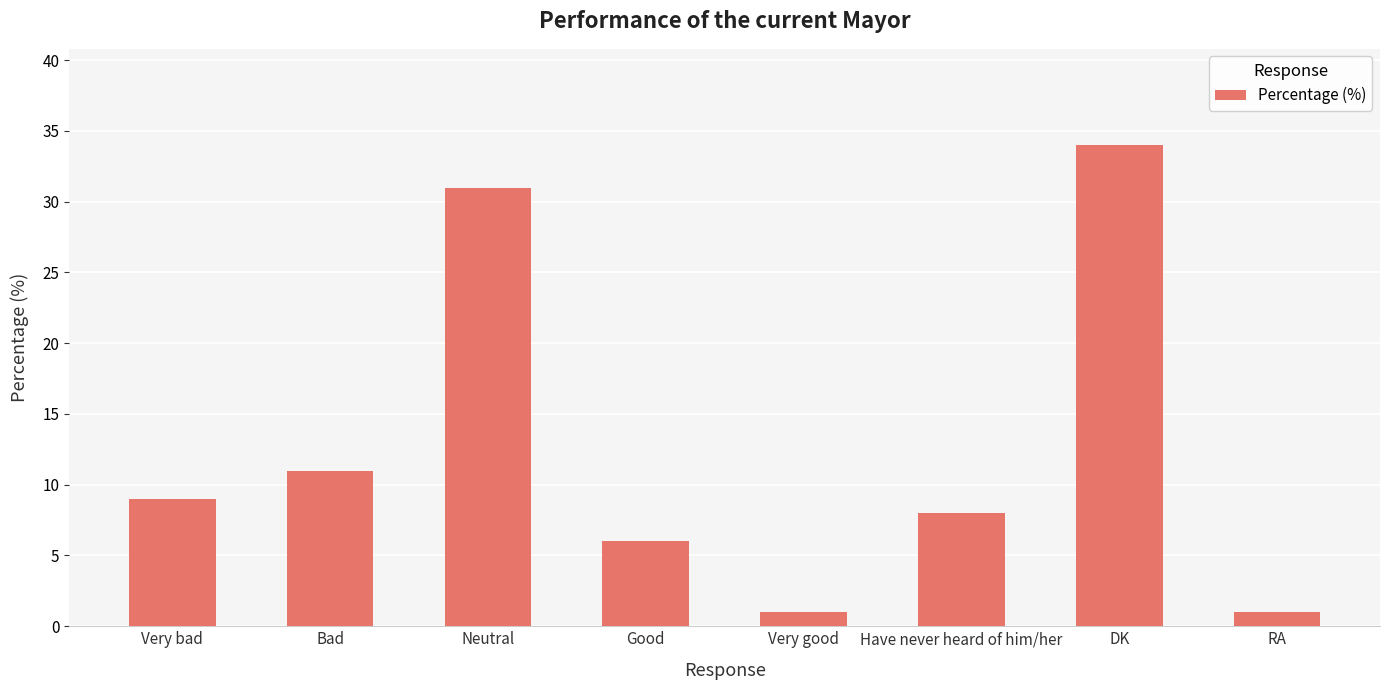

The value at Neutral is 31. True or false?

True